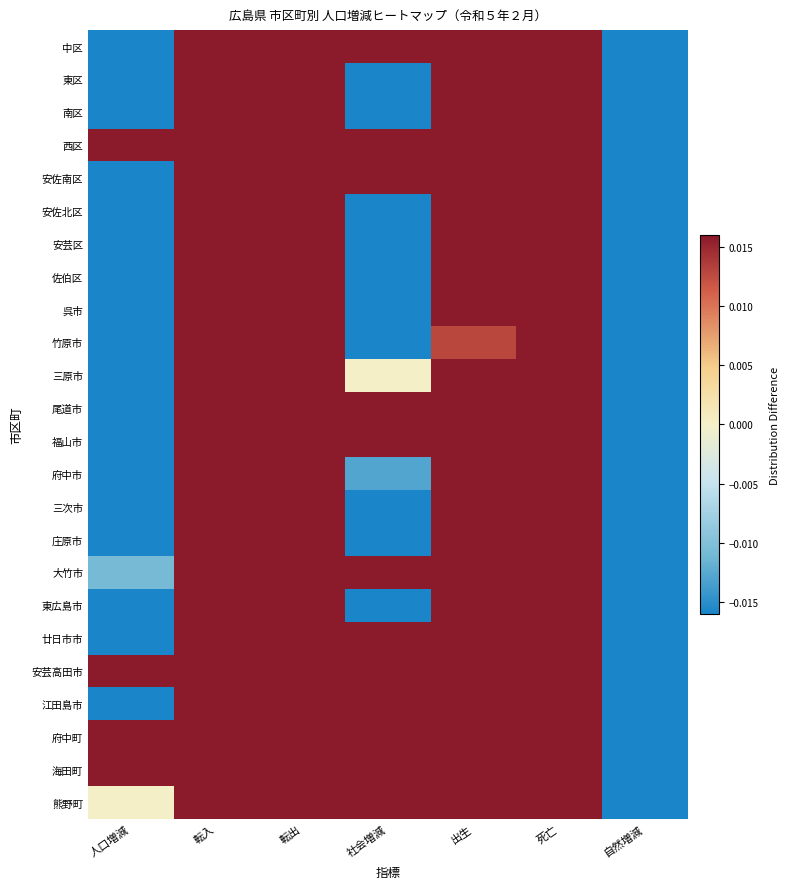

Reading left to right, extract all data points from this chart.

中区: 人口増減=-0.1	転入=0.7	転出=0.7	社会増減=0.3	出生=0.3	死亡=0.2	自然増減=-0.2
東区: 人口増減=-0.3	転入=0.4	転出=0.4	社会増減=-0.4	出生=0.3	死亡=0.2	自然増減=-0.2
南区: 人口増減=-0.5	転入=0.4	転出=0.5	社会増減=-0.9	出生=0.4	死亡=0.3	自然増減=-0.2
西区: 人口増減=0.1	転入=0.7	転出=0.7	社会増減=0.8	出生=0.4	死亡=0.3	自然増減=-0.1
安佐南区: 人口増減=-0.1	転入=0.8	転出=0.9	社会増減=0.1	出生=0.6	死亡=0.4	自然増減=-0.1
安佐北区: 人口増減=-0.6	転入=0.3	転出=0.4	社会増減=-0.5	出生=0.2	死亡=0.3	自然増減=-0.5
安芸区: 人口増減=-0.2	転入=0.2	転出=0.3	社会増減=-0.2	出生=0.1	死亡=0.2	自然増減=-0.2
佐伯区: 人口増減=-0.3	転入=0.4	転出=0.4	社会増減=-0.4	出生=0.4	死亡=0.3	自然増減=-0.2
呉市: 人口増減=-1.0	転入=0.4	転出=0.5	社会増減=-0.3	出生=0.3	死亡=0.6	自然増減=-0.9
竹原市: 人口増減=-0.1	転入=0.0	転出=0.0	社会増減=-0.1	出生=0.0	死亡=0.1	自然増減=-0.1
三原市: 人口増減=-0.4	転入=0.2	転出=0.2	社会増減=0.0	出生=0.1	死亡=0.3	自然増減=-0.4
尾道市: 人口増減=-0.4	転入=0.4	転出=0.3	社会増減=0.5	出生=0.2	死亡=0.4	自然増減=-0.6
福山市: 人口増減=-0.7	転入=1.0	転出=1.0	社会増減=0.9	出生=1.0	死亡=1.0	自然増減=-1.0
府中市: 人口増減=-0.2	転入=0.1	転出=0.1	社会増減=-0.0	出生=0.0	死亡=0.1	自然増減=-0.2
三次市: 人口増減=-0.4	転入=0.1	転出=0.1	社会増減=-0.5	出生=0.1	死亡=0.2	自然増減=-0.2
庄原市: 人口増減=-0.2	転入=0.1	転出=0.1	社会増減=-0.1	出生=0.1	死亡=0.1	自然増減=-0.2
大竹市: 人口増減=-0.0	転入=0.1	転出=0.1	社会増減=0.3	出生=0.1	死亡=0.1	自然増減=-0.1
東広島市: 人口増減=-0.6	転入=0.6	転出=0.7	社会増減=-1.0	出生=0.5	死亡=0.4	自然増減=-0.3
廿日市市: 人口増減=-0.1	転入=0.2	転出=0.2	社会増減=0.5	出生=0.3	死亡=0.3	自然増減=-0.3
安芸高田市: 人口増減=0.0	転入=0.1	転出=0.1	社会増減=0.3	出生=0.1	死亡=0.1	自然増減=-0.1
江田島市: 人口増減=-0.1	転入=0.1	転出=0.1	社会増減=0.1	出生=0.0	死亡=0.1	自然増減=-0.1
府中町: 人口増減=0.0	転入=0.2	転出=0.2	社会増減=0.4	出生=0.2	死亡=0.1	自然増減=-0.1
海田町: 人口増減=0.2	転入=0.2	転出=0.1	社会増減=0.7	出生=0.1	死亡=0.1	自然増減=-0.0
熊野町: 人口増減=0.0	転入=0.1	転出=0.1	社会増減=0.2	出生=0.0	死亡=0.0	自然増減=-0.1